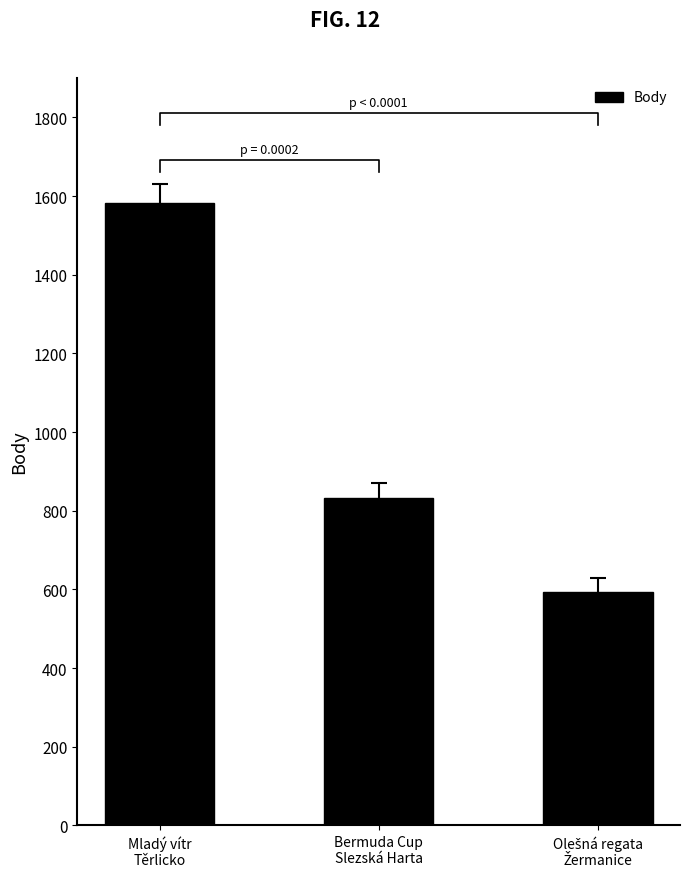

Between Olešná regata
Žermanice and Mladý vítr
Těrlicko, which is larger?

Mladý vítr
Těrlicko